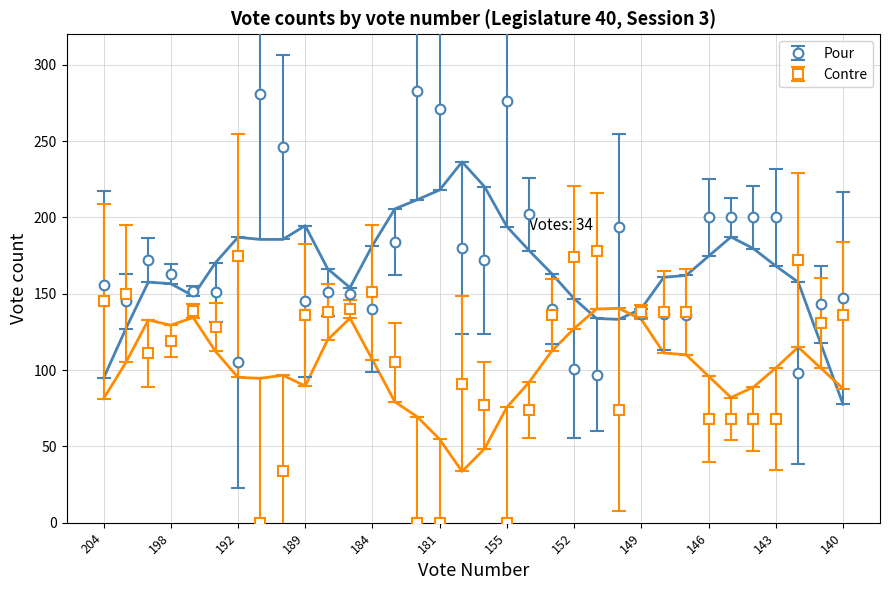

What is the value of the Contre point at the 7th from the left?

175